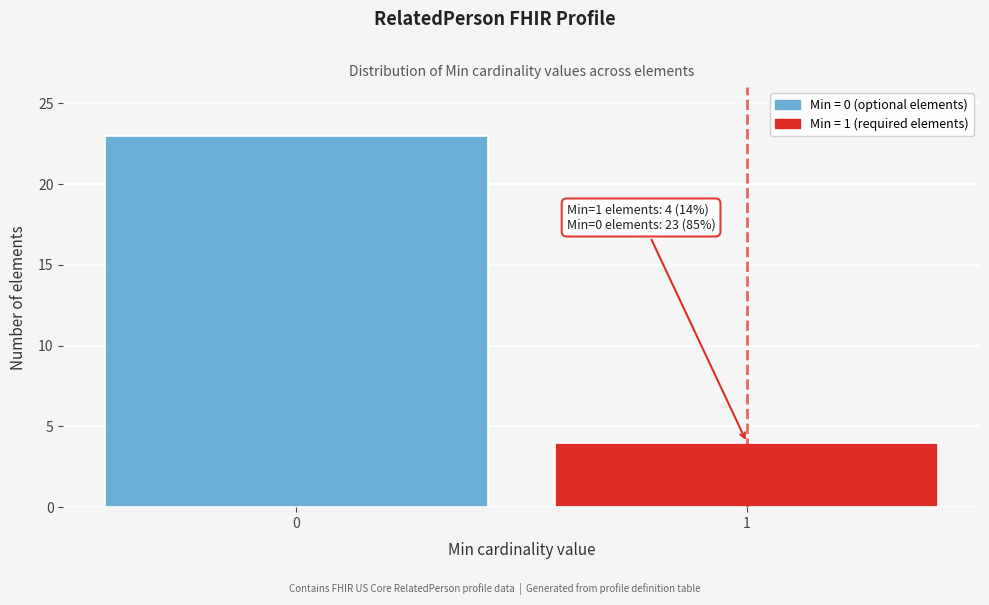

Reading left to right, transcribe all the data shown in this chart.

0=23	1=4